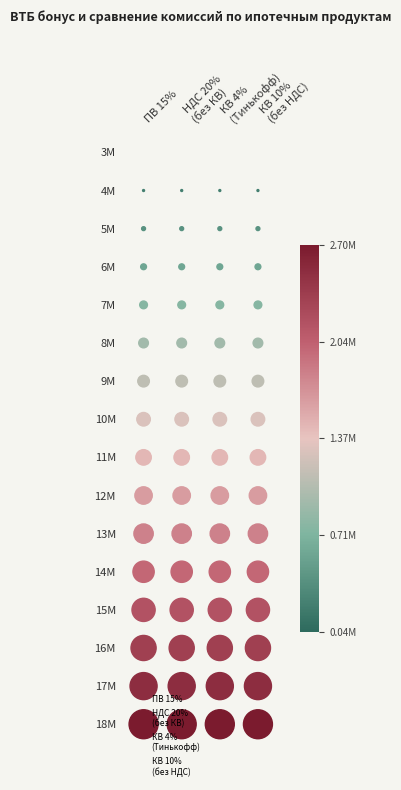

True or false: КВ 10%
(без НДС) has a value of 2 at КВ 10% (без НДС).

True